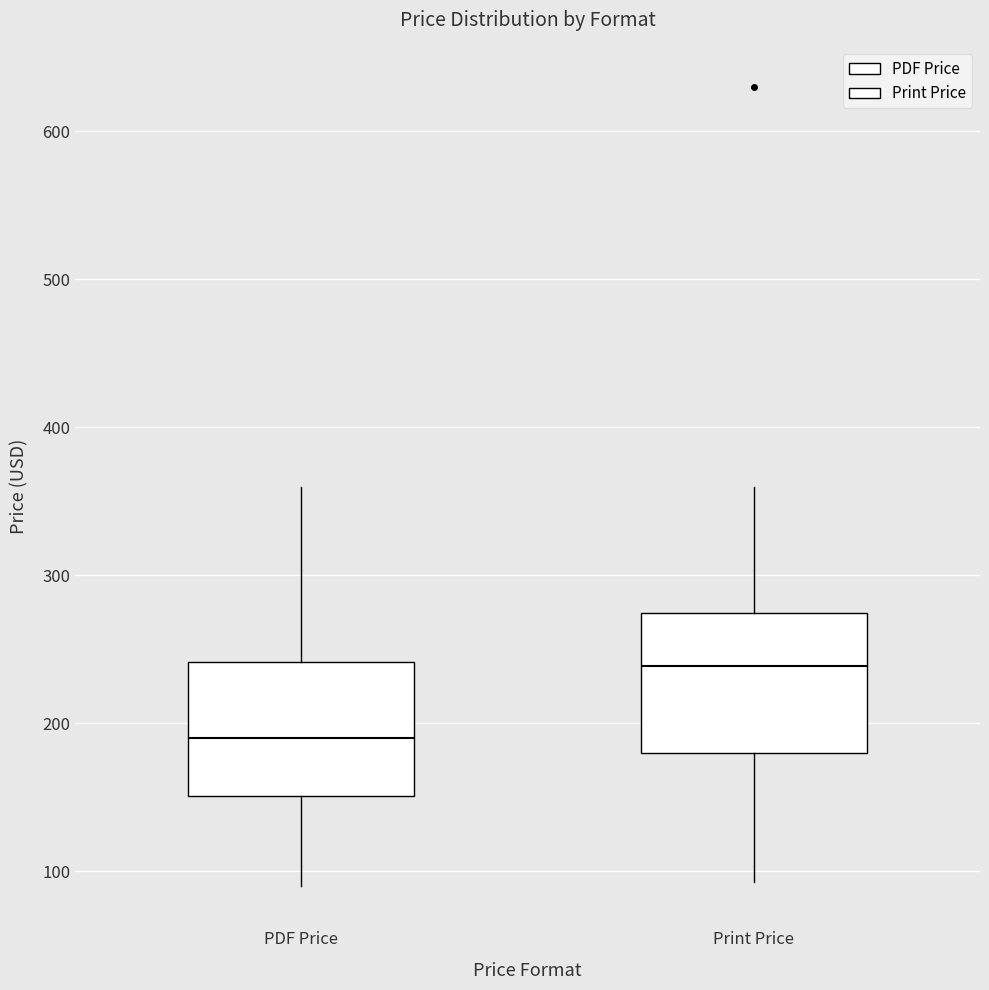

Which box's median line is the highest?

Print Price